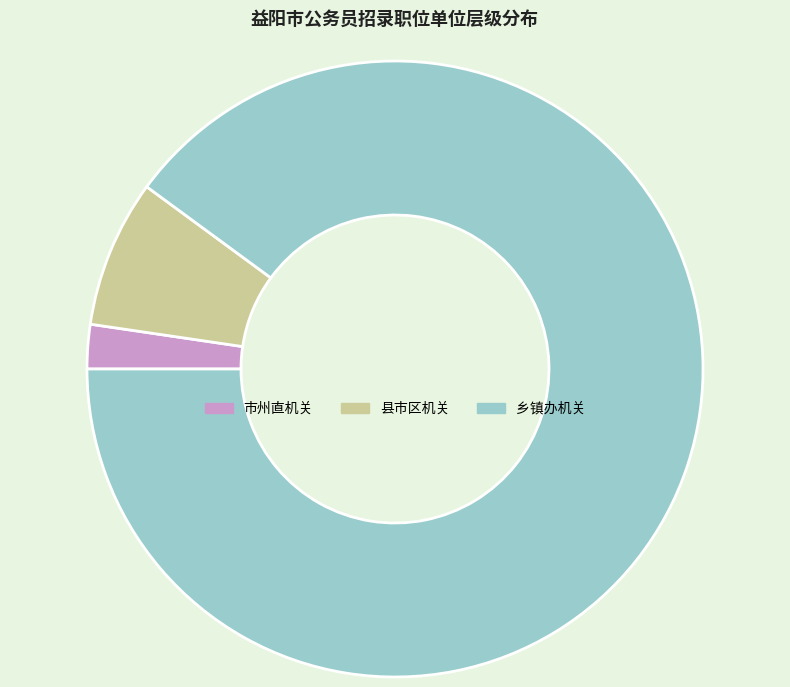

Count the number of slices in the pie.

3